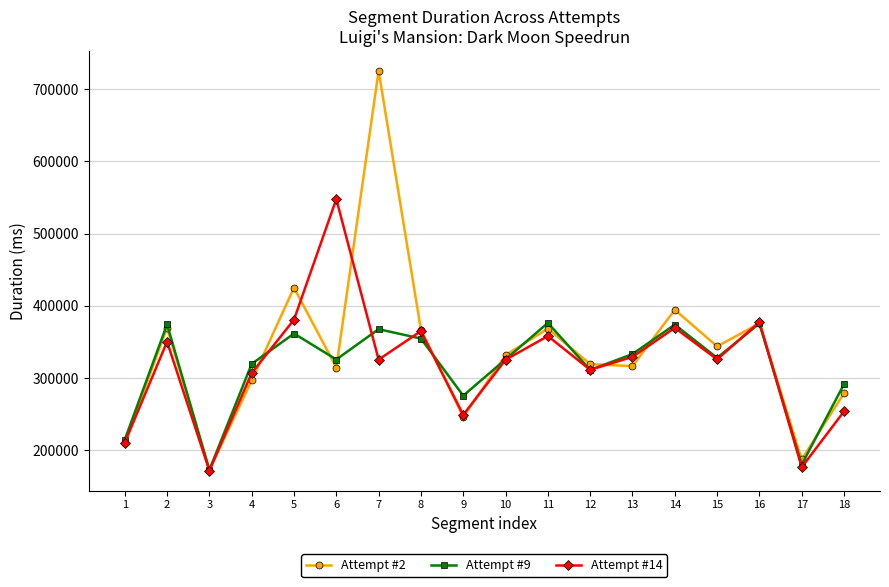

What is the difference between the maximum and second lowest values in the Attempt #9 series?

196135